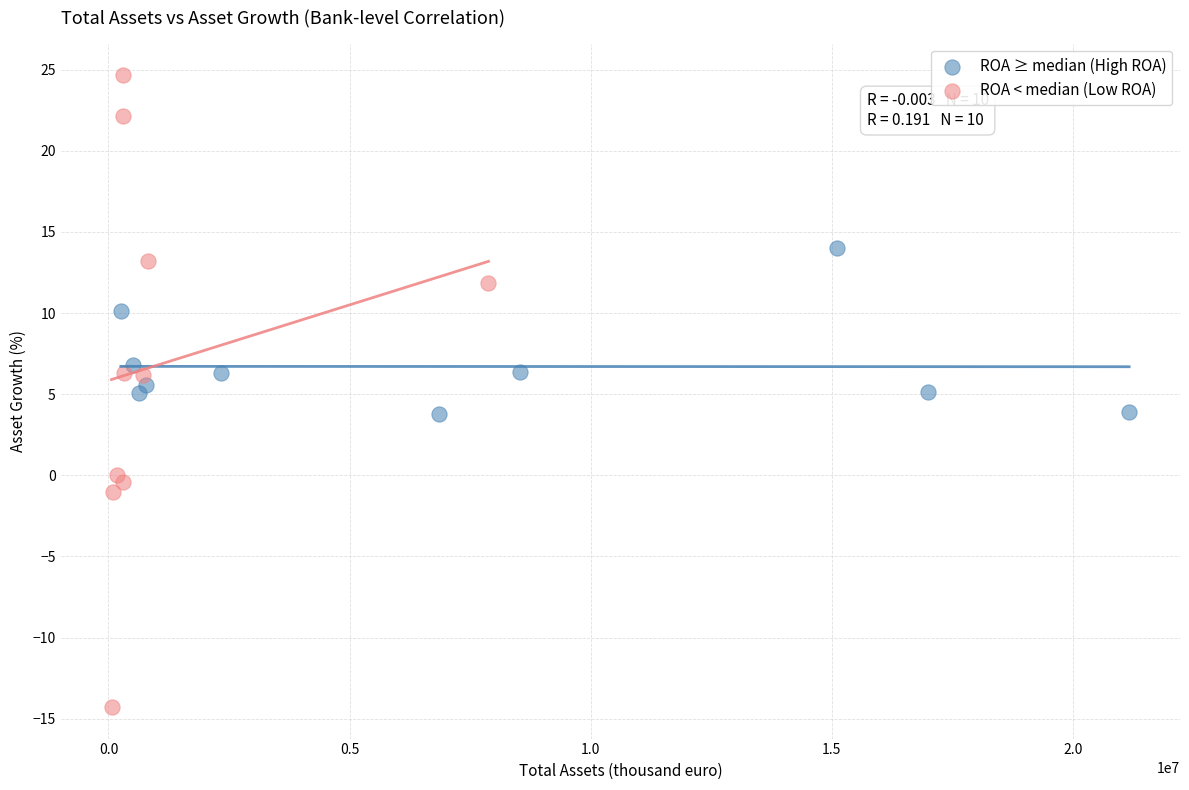

Which series contains the highest Y value?

ROA < median (Low ROA)